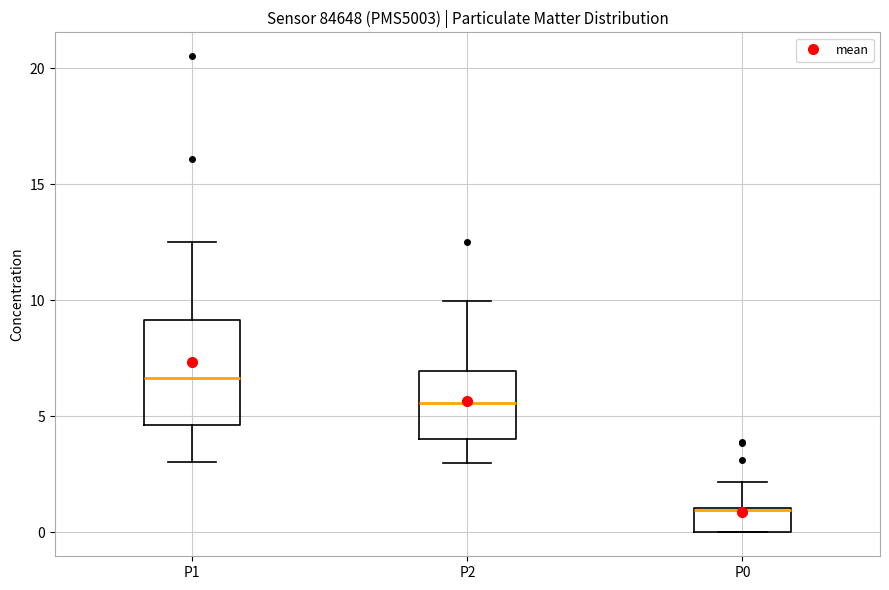

Comparing the boxes themselves (not the whiskers), which one is the tallest?

P1